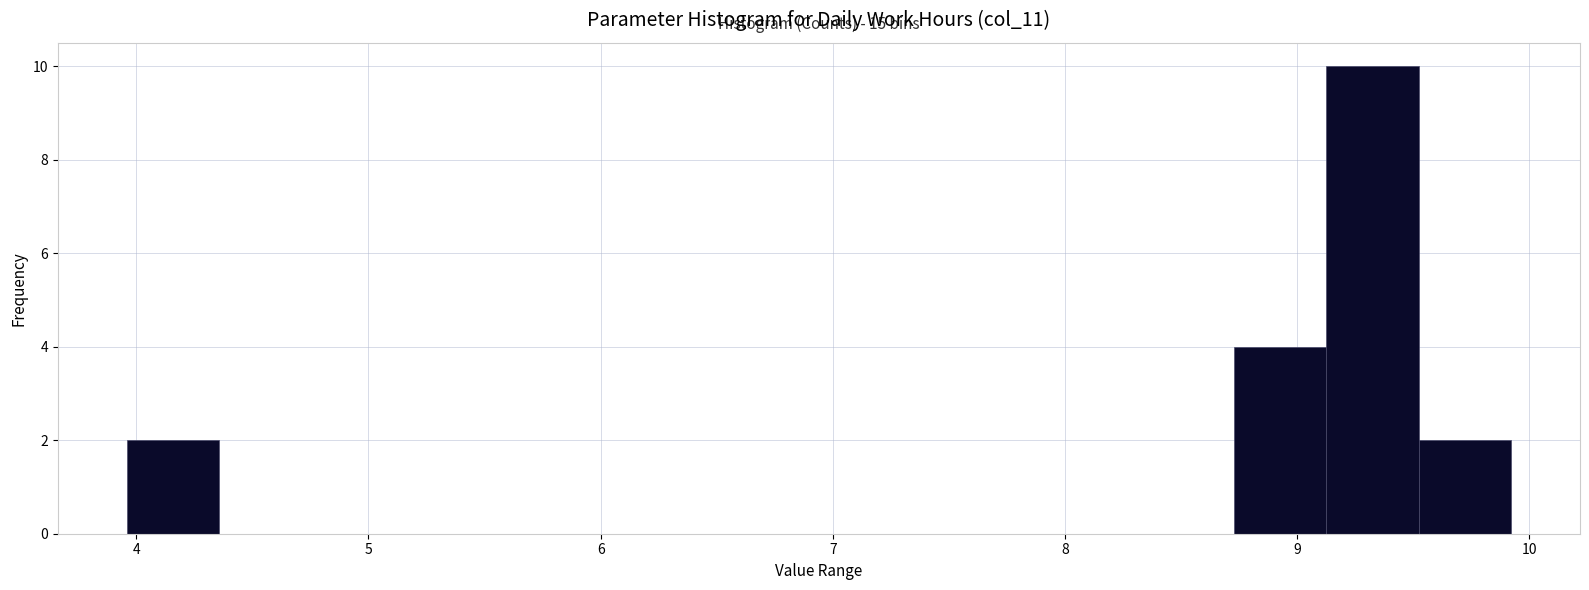

Around what value on the x-axis is the tallest bar? Give the approximate position of its centre, as read against the axis.

9.3